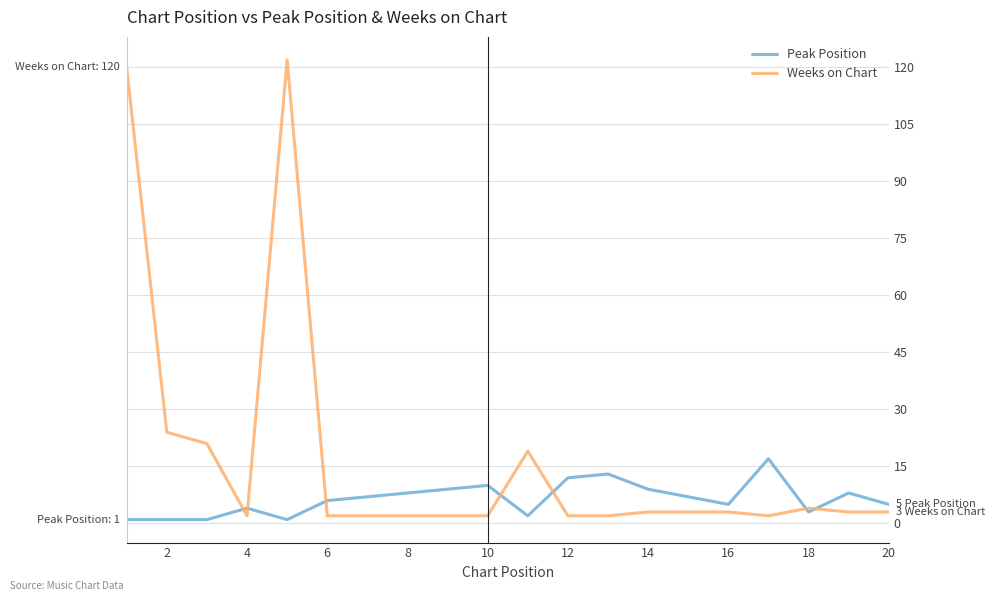

What is the greatest value displayed?

122